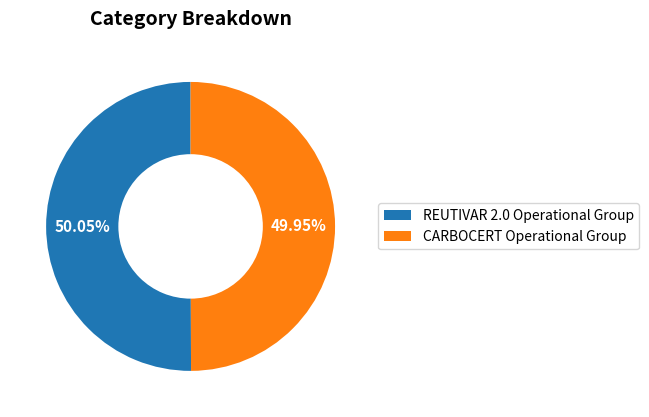

Approximately how many times larger is the value at REUTIVAR 2.0 Operational Group compared to CARBOCERT Operational Group?

1.0